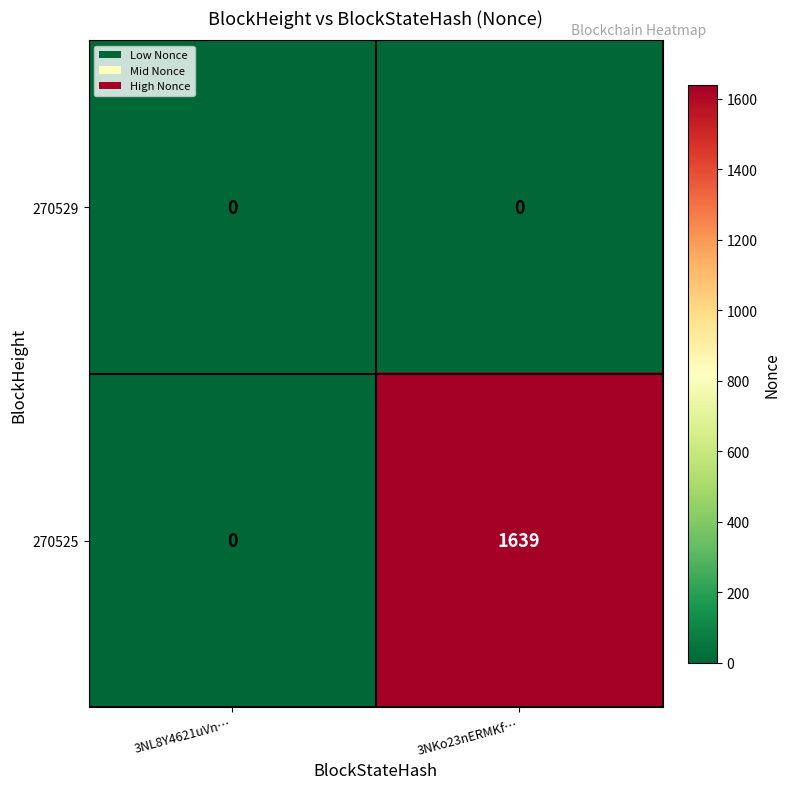

Which series has the widest spread of values?

270525